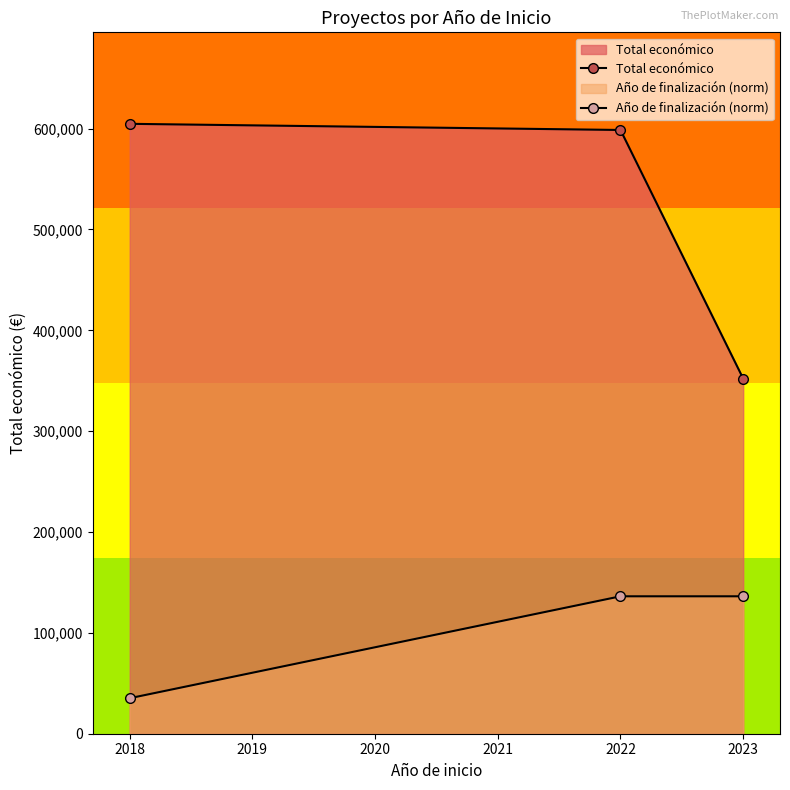

What is the value of the Total económico point at the 3rd from the left?

352139.0